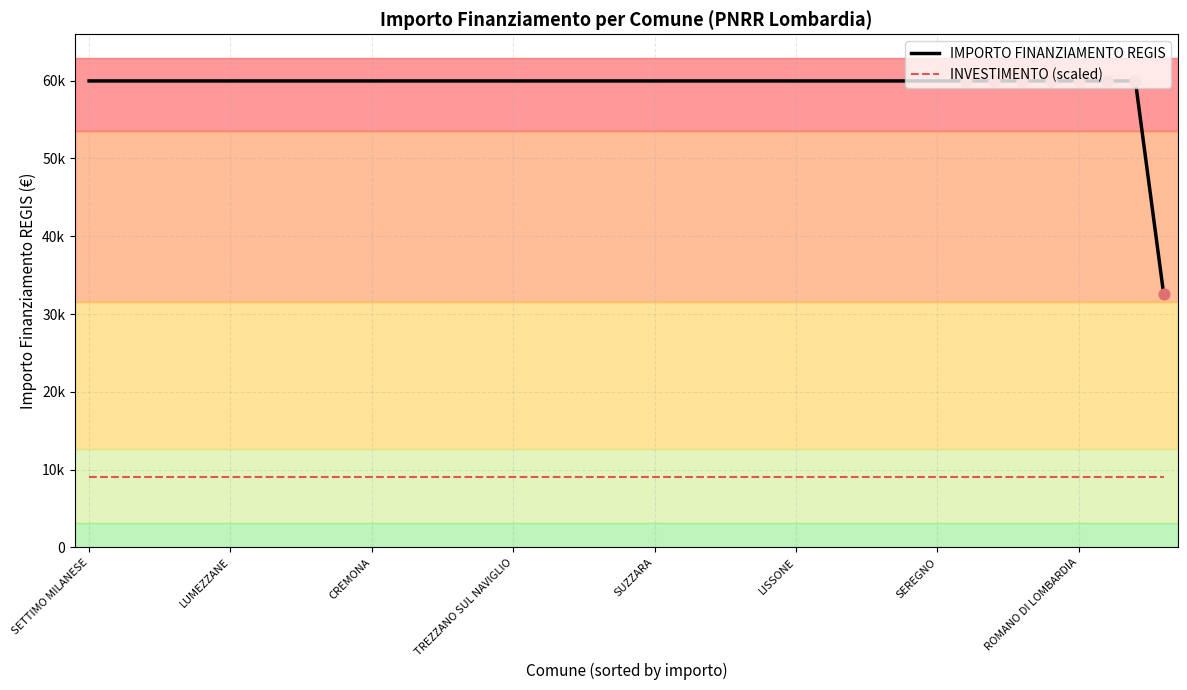

At which category is the sum across all series the highest?

SETTIMO MILANESE